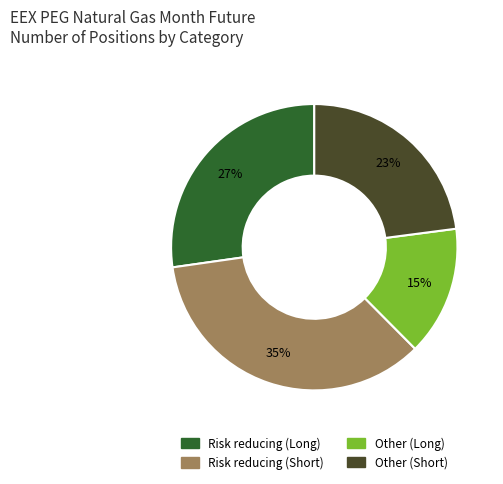

How many segments does this pie chart have?

4